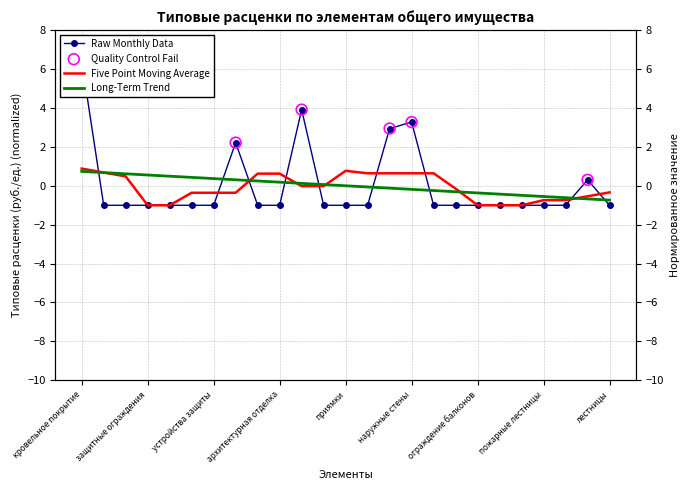

Between внутренние стены and архитектурная отделка, which is larger?

внутренние стены